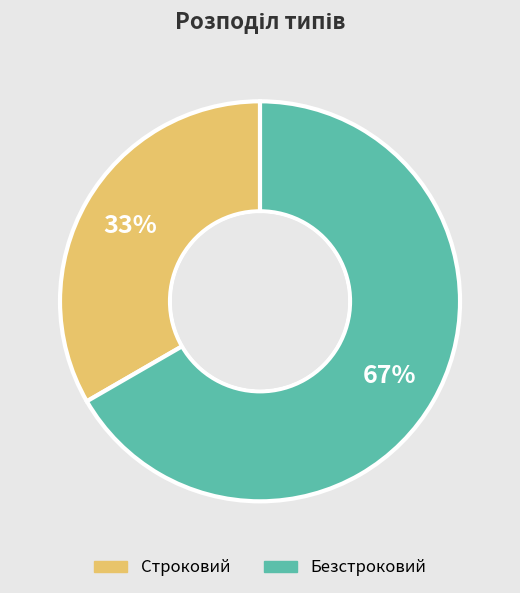

Combined, do Строковий and Безстроковий account for over 50%?

Yes